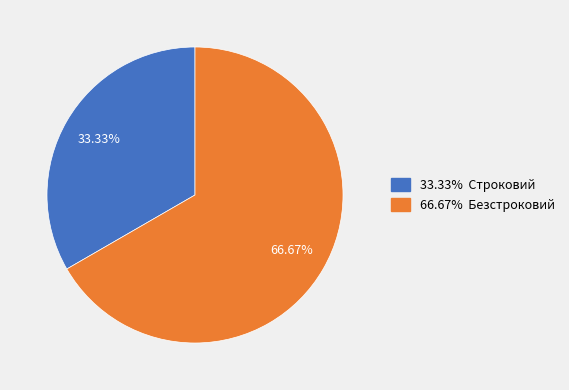

Is there a majority slice in this chart?

Yes